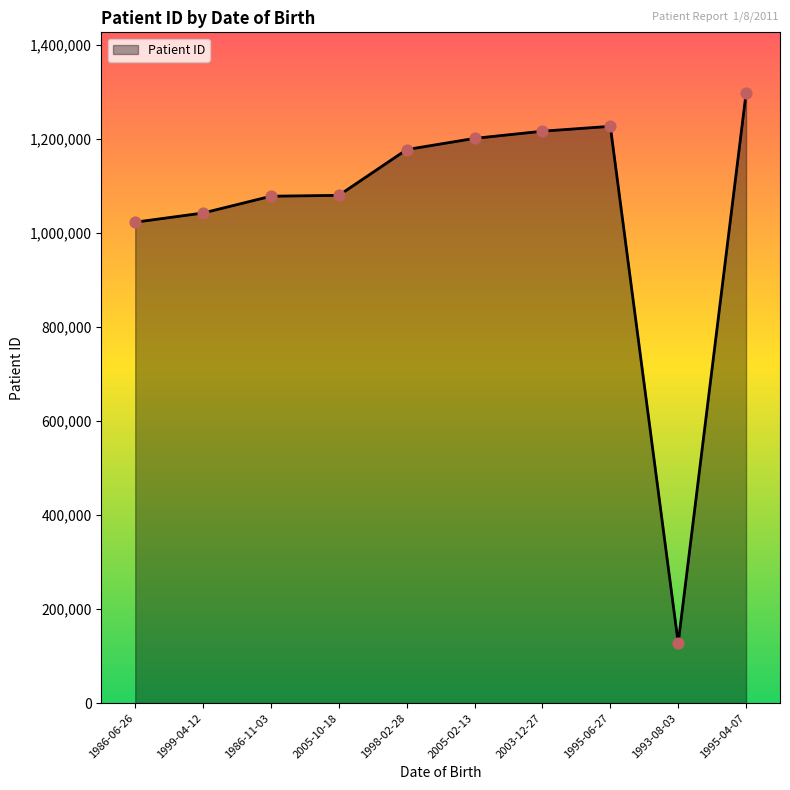

What is the ratio of the value at 1995-04-07 to the value at 2005-10-18?

1.2